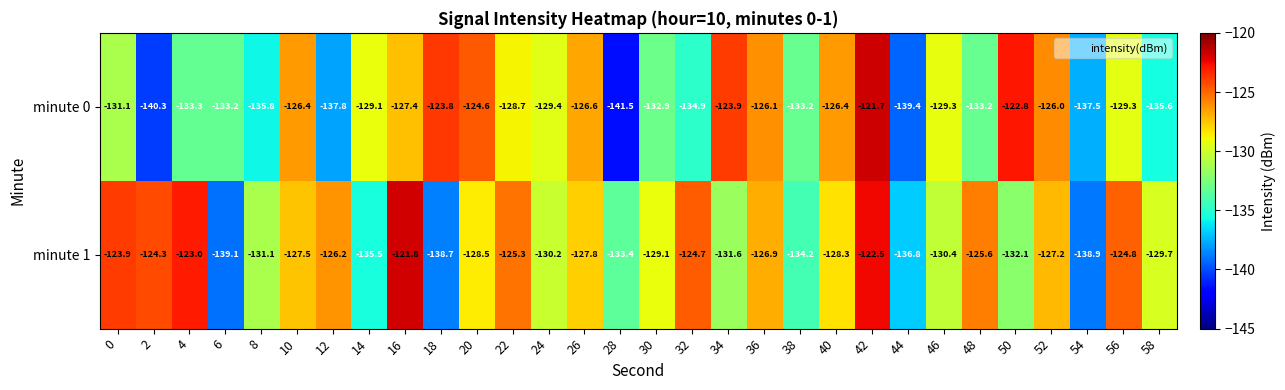

What is the difference between the maximum and minimum values in the minute 0 series?

19.8